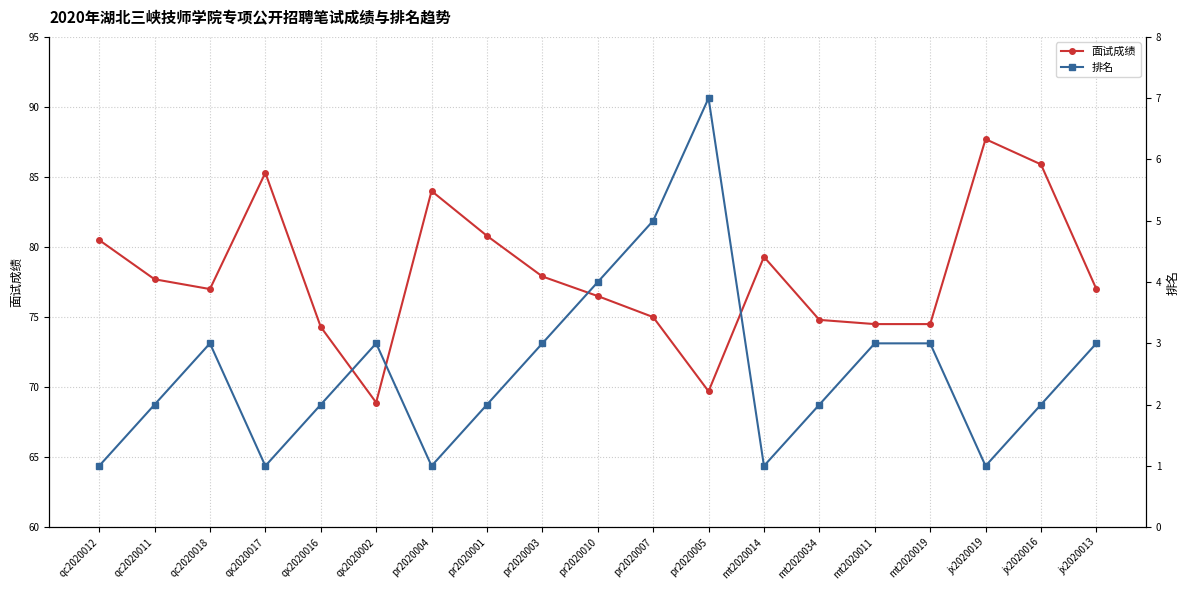

Is the value of 排名 at qc2020018 greater than the value of 面试成绩 at qx2020017?

No